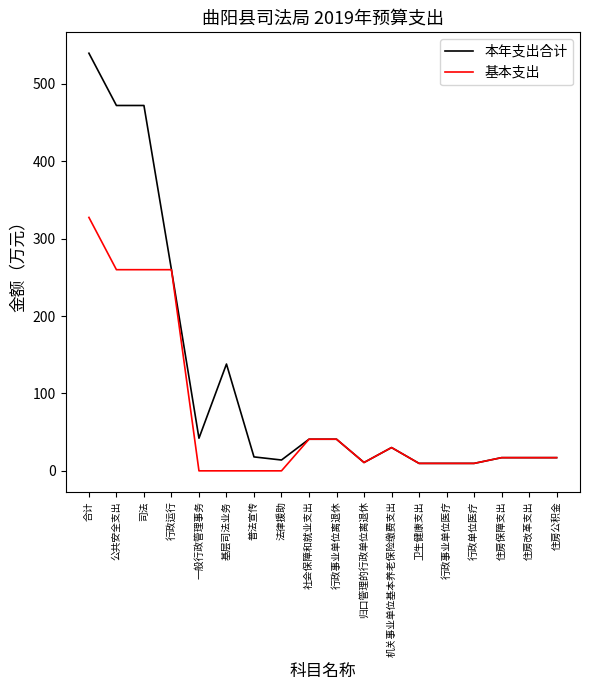

The value of 基本支出 at 社会保障和就业支出 is 16.6. True or false?

False